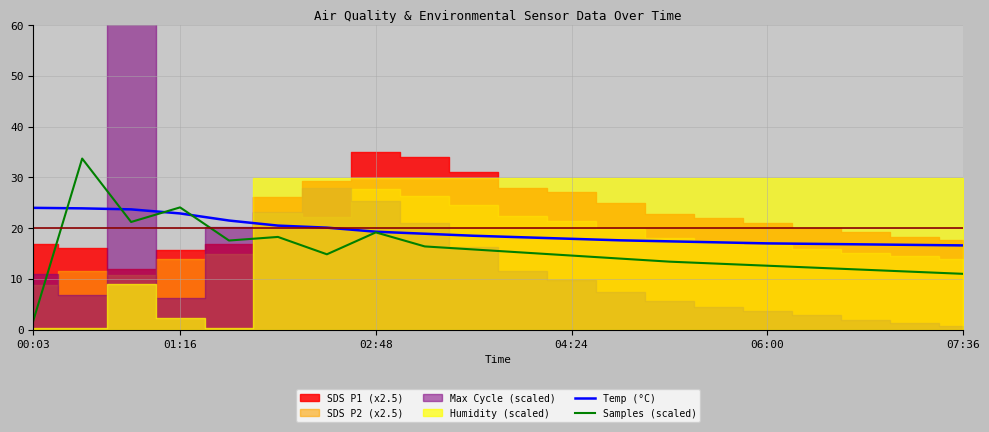

The value of Temp (°C) at 02:48 is 19.3. True or false?

True